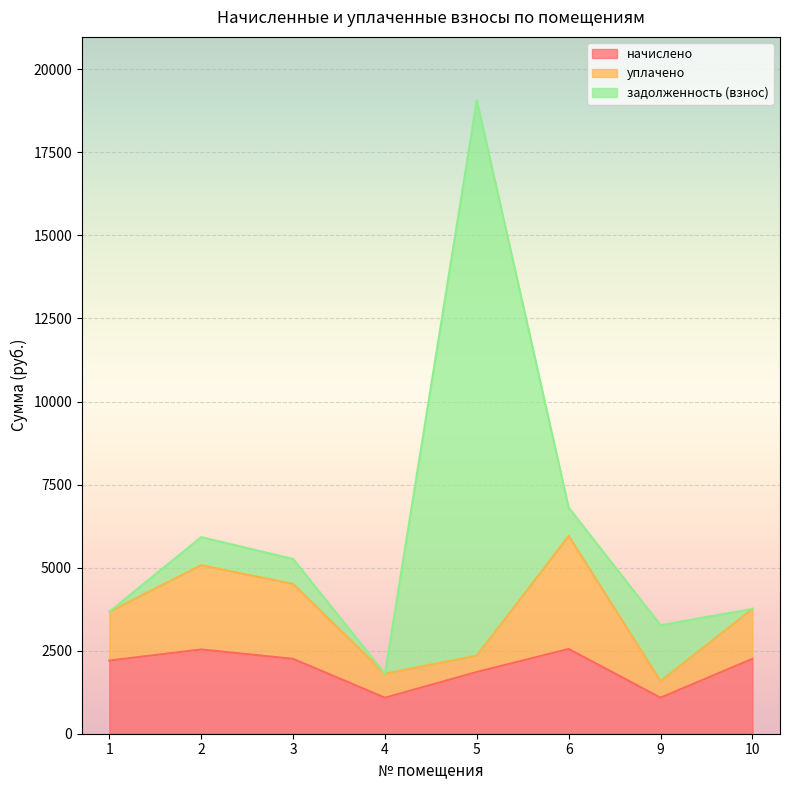

True or false: начислено has a value of 2254.6 at 3.

True